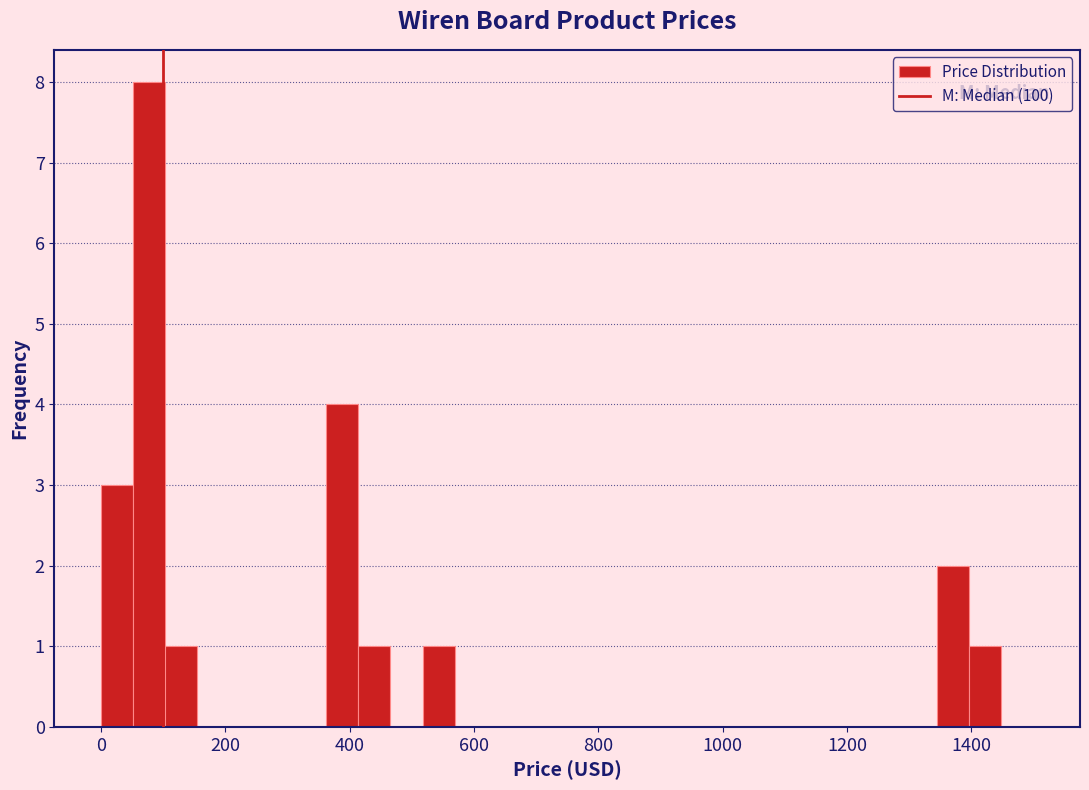

Around what value on the x-axis is the tallest bar? Give the approximate position of its centre, as read against the axis.

80